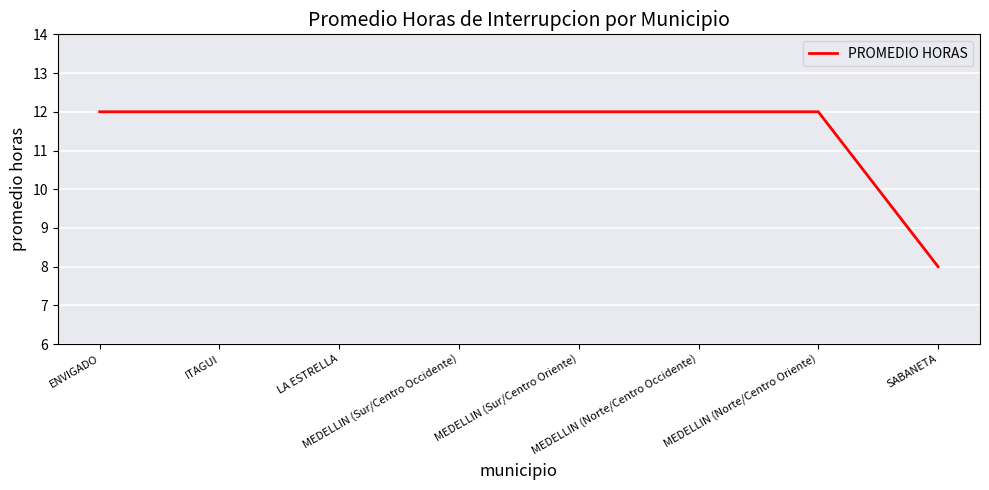

Reading left to right, what are all the values shown in this chart?

12	12	12	12	12	12	12	8